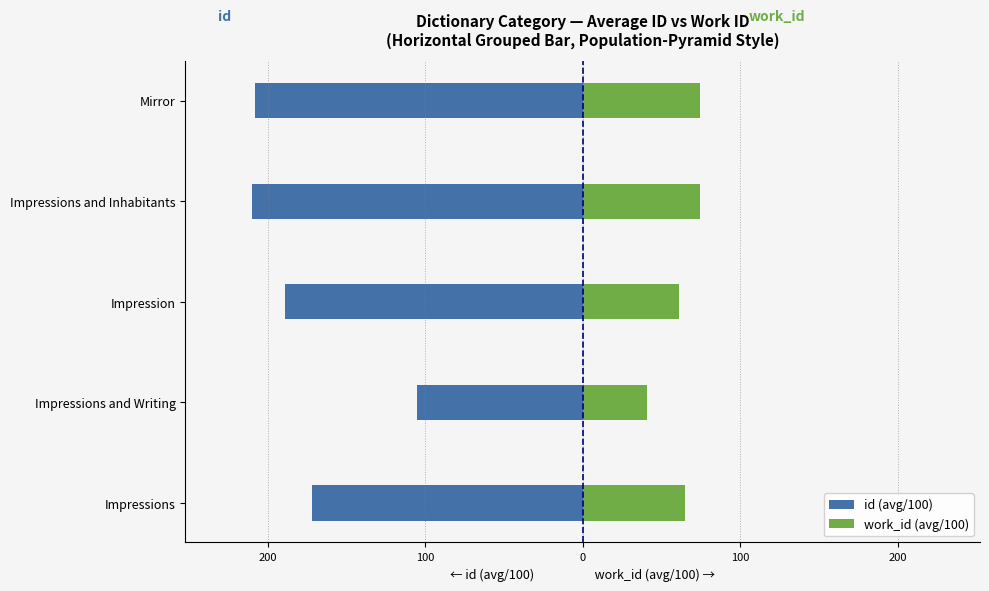

What is the average value of the id (avg/100) series?

-177.0